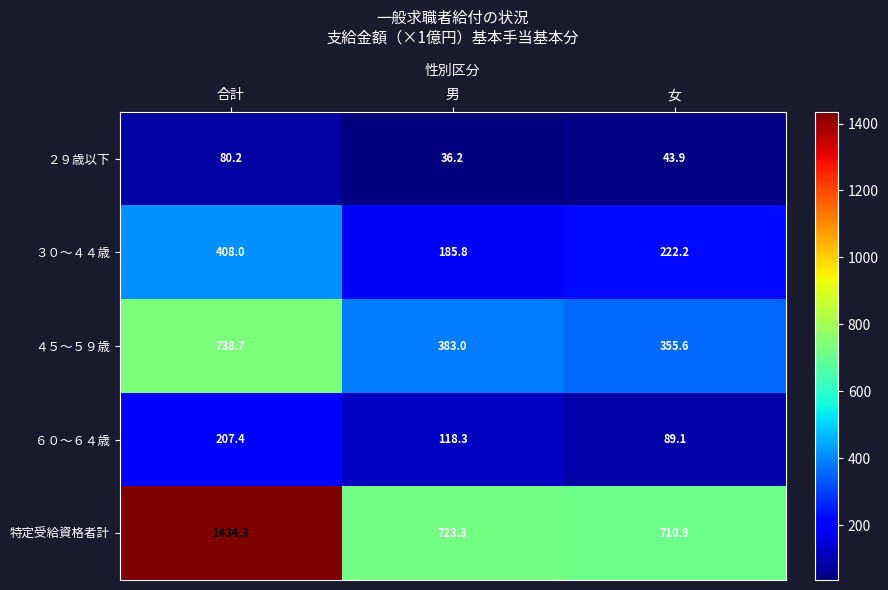

What is the minimum value shown in the chart?

36.2